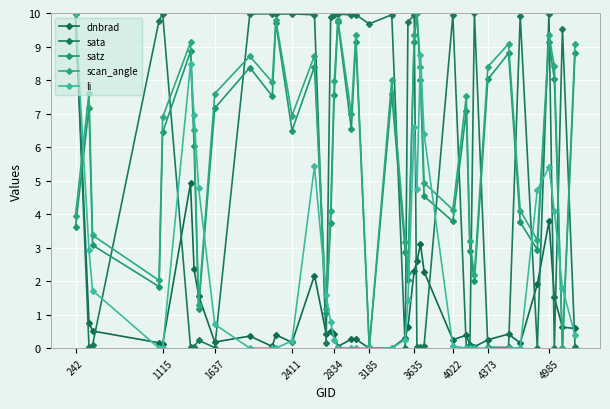

How many values in the satz series are below 7?

20